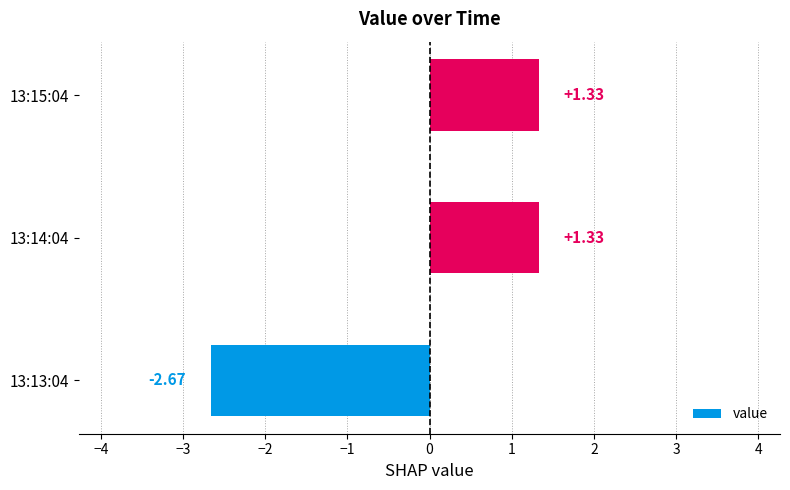

How many values are above zero?

2